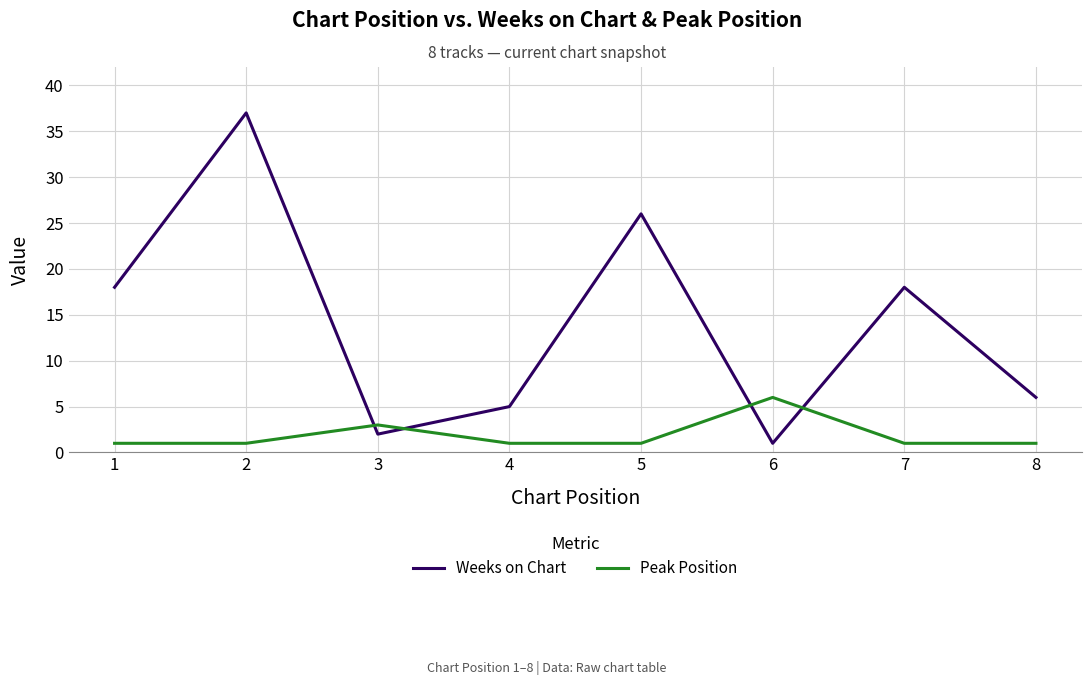

What is the spread (max minus min) of values at 7?

17